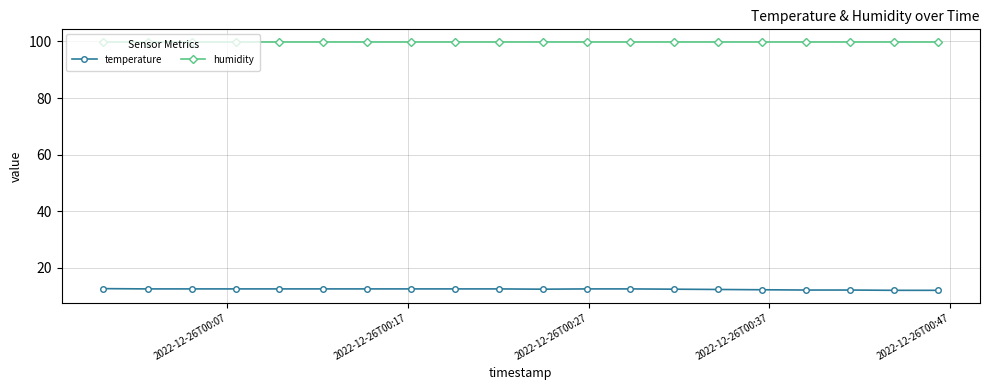

True or false: humidity and temperature cross at least once.

False